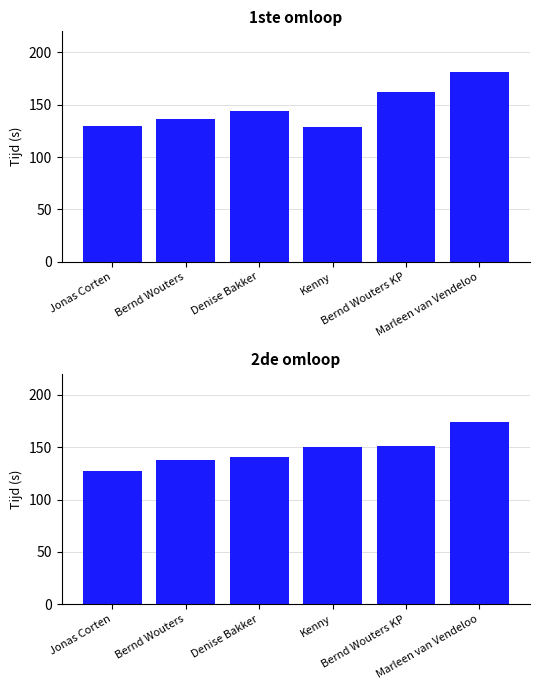

Where is 1ste omloop nearest to the value 154?

Bernd Wouters KP